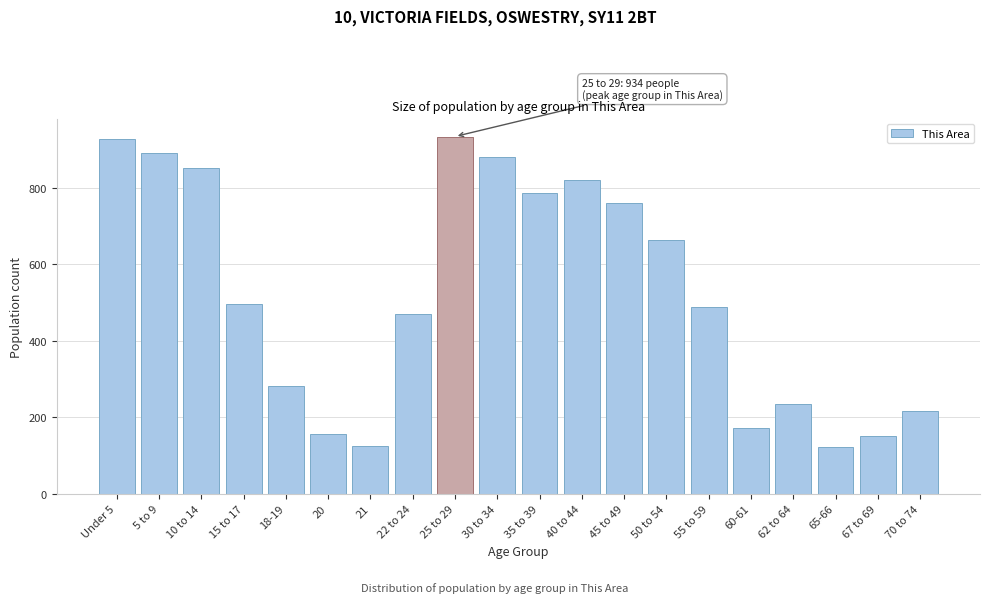

True or false: the data shows 469 at 22 to 24.

True